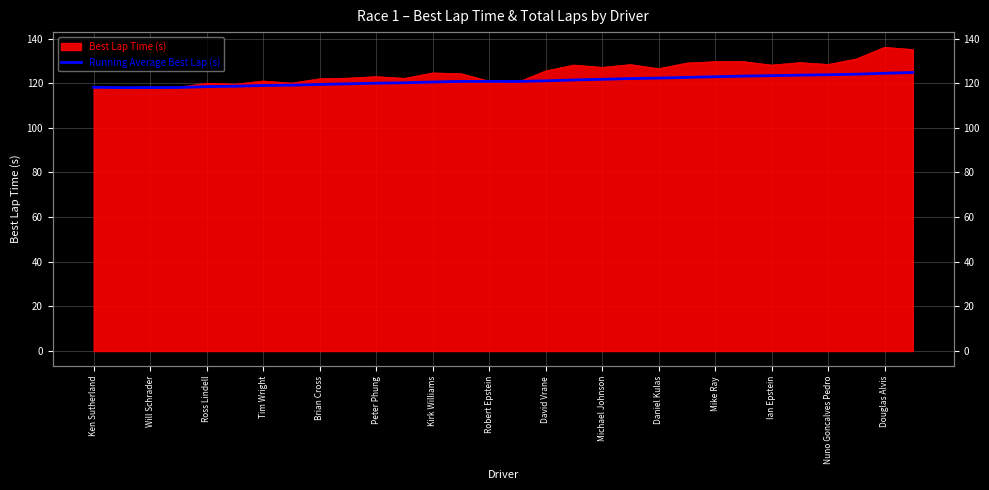

Between Mike Ray and 24, which is larger?

24